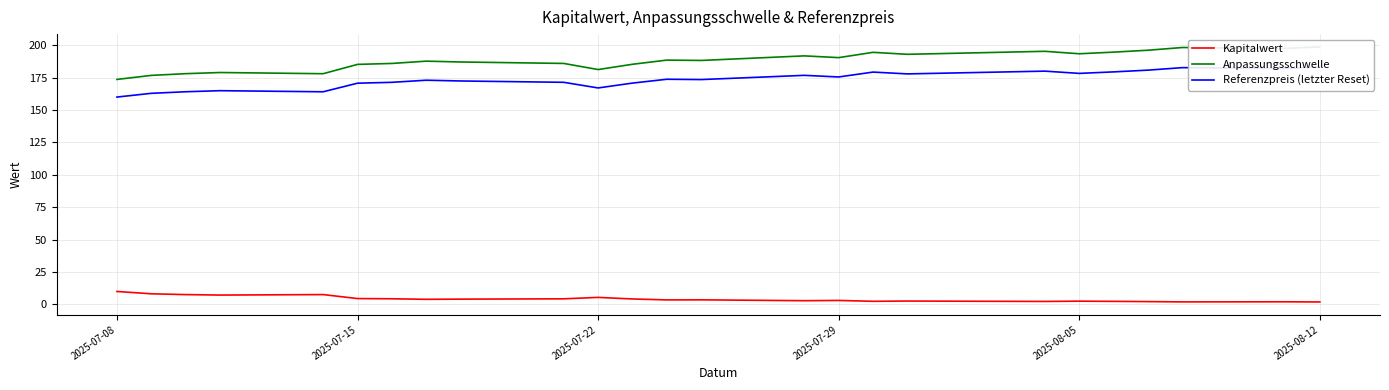

True or false: Kapitalwert has a value of 1.9 at 2025-08-12.

True